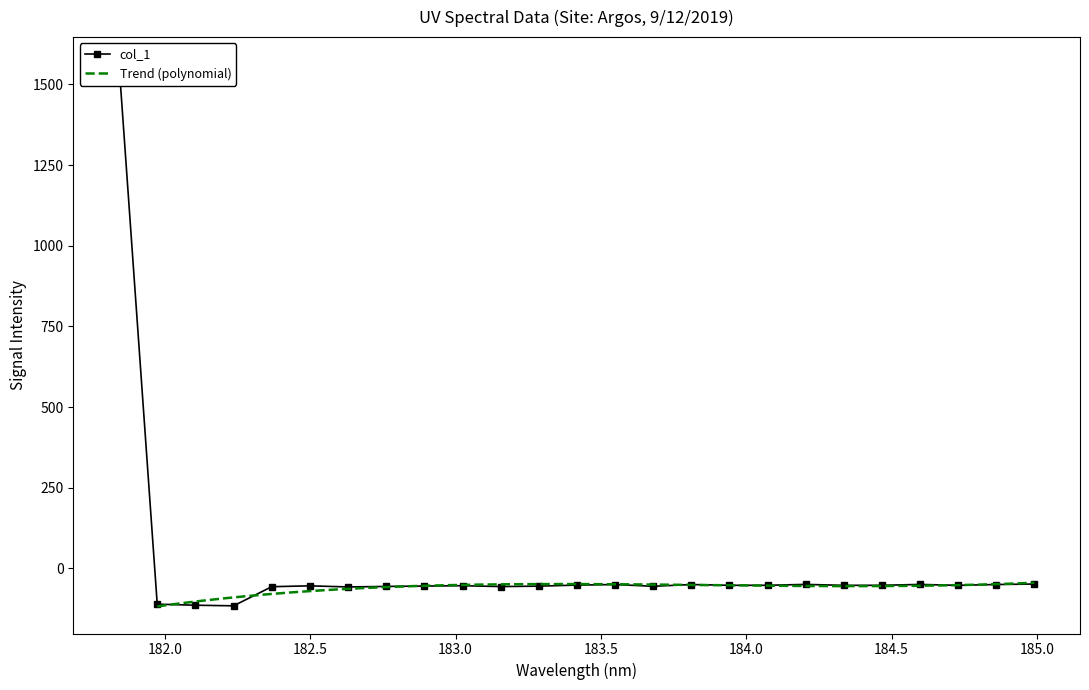

What is the minimum value for Trend (polynomial)?

-117.7